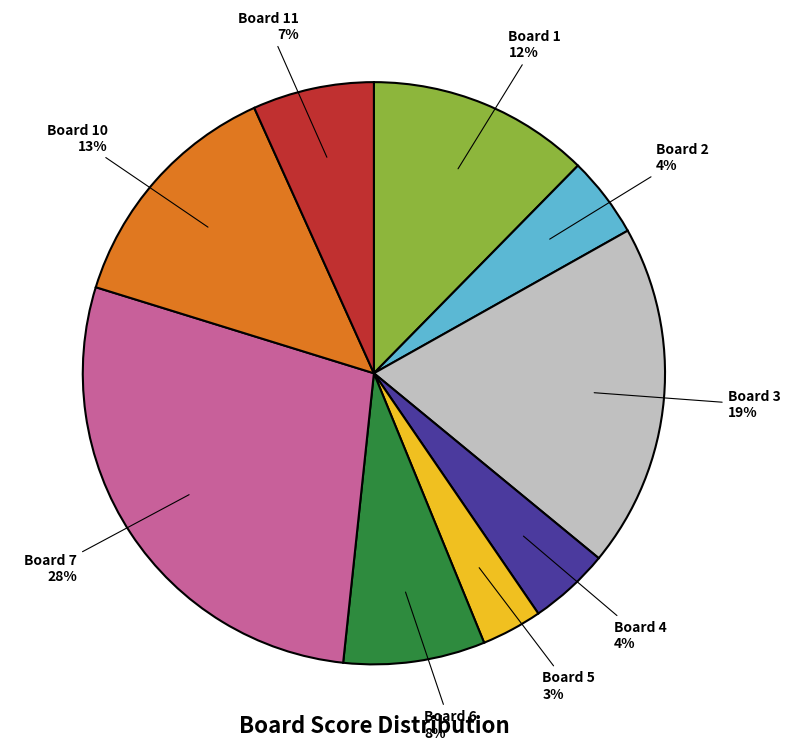

What is the smallest slice in the pie chart?

Board 5